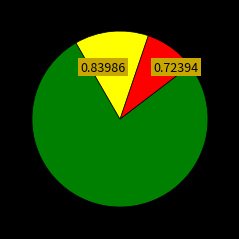

Is there any slice that represents more than half of the pie?

Yes